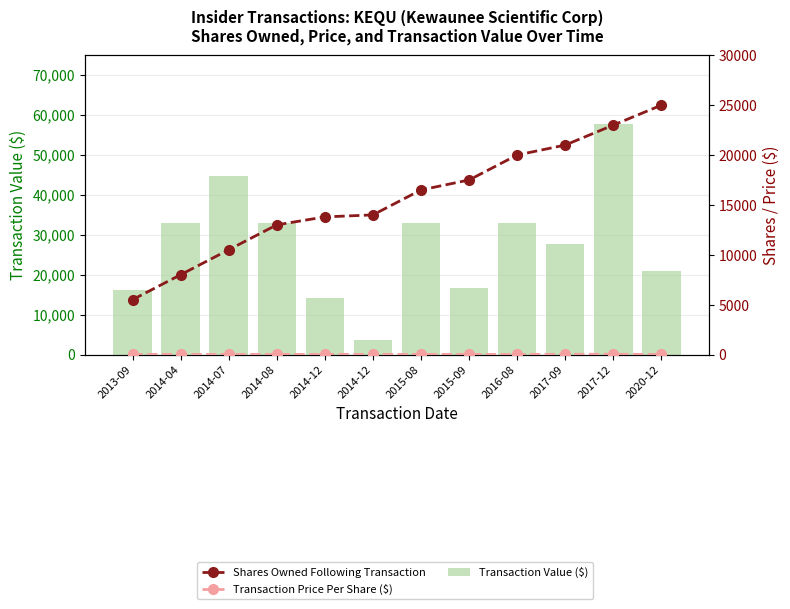

How many groups of bars are there?

12